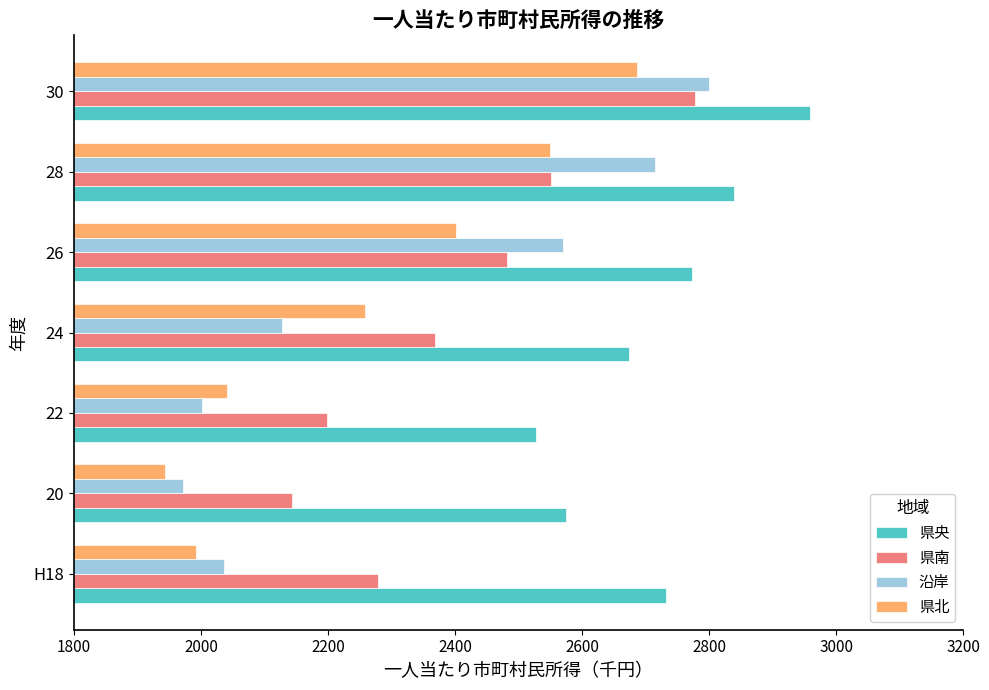

What is the minimum value shown in the chart?

1943.9